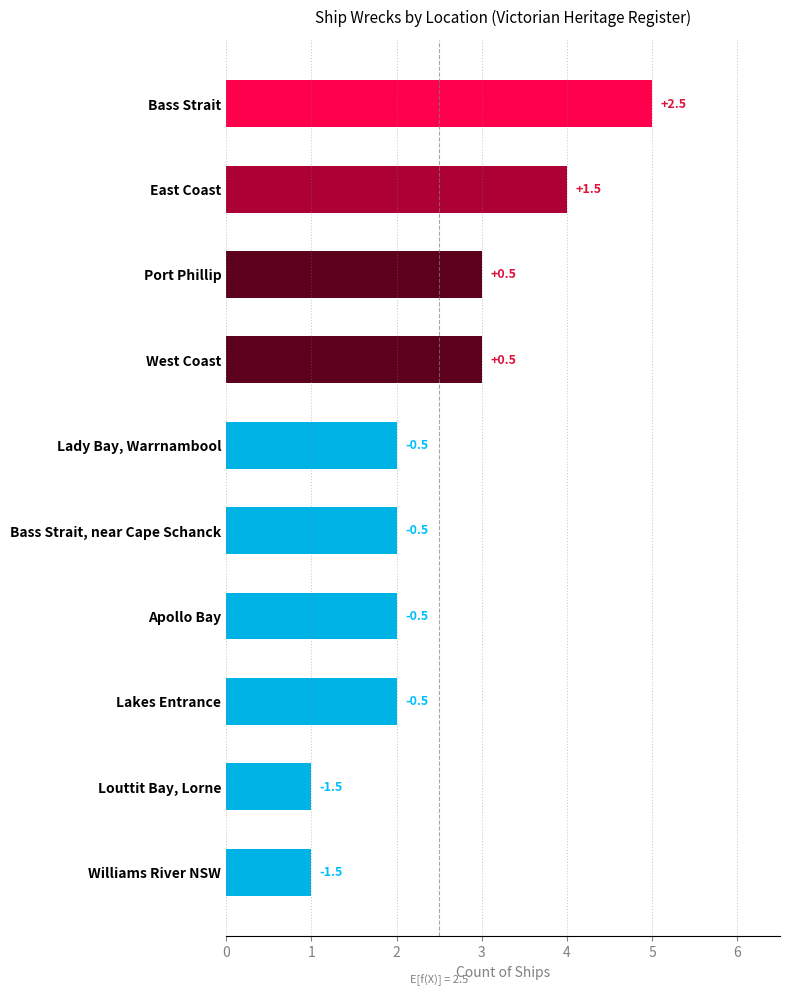

How many bars are there in total?

10